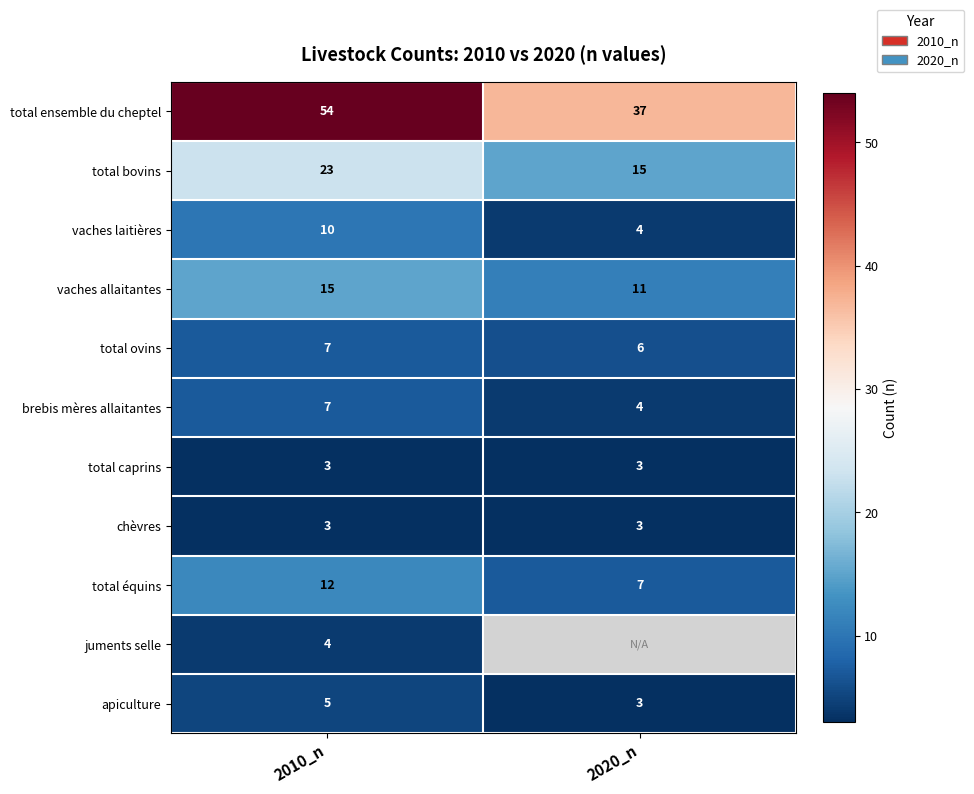

The value of total bovins at 2020_n is 24.3. True or false?

False